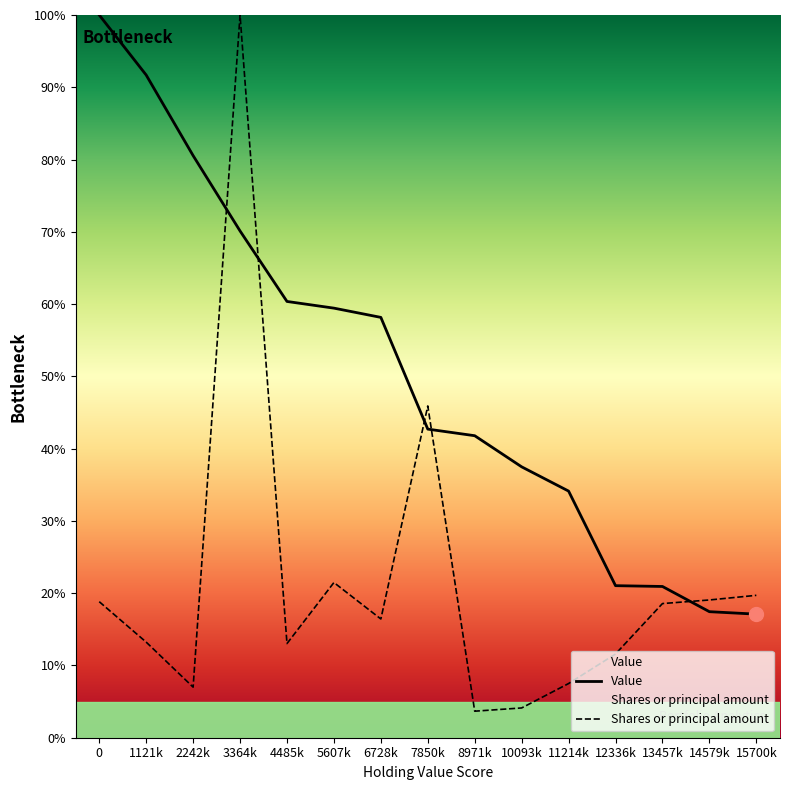

What is the label of the 13th point from the left?

13457k